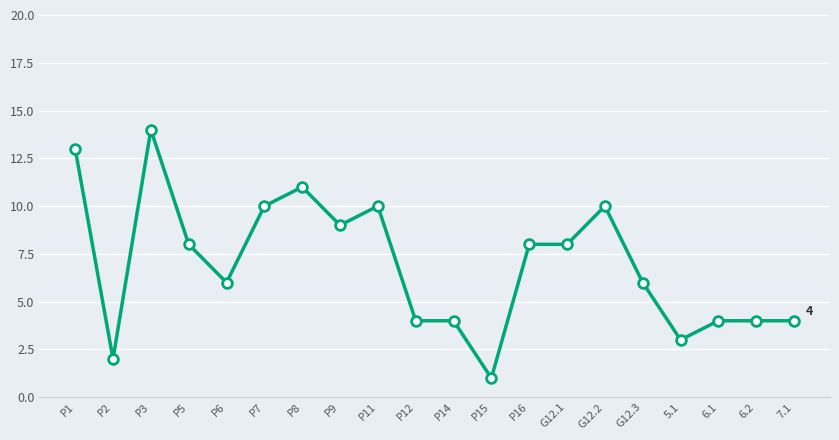

The chart shows a value of 1 at P14. True or false?

False